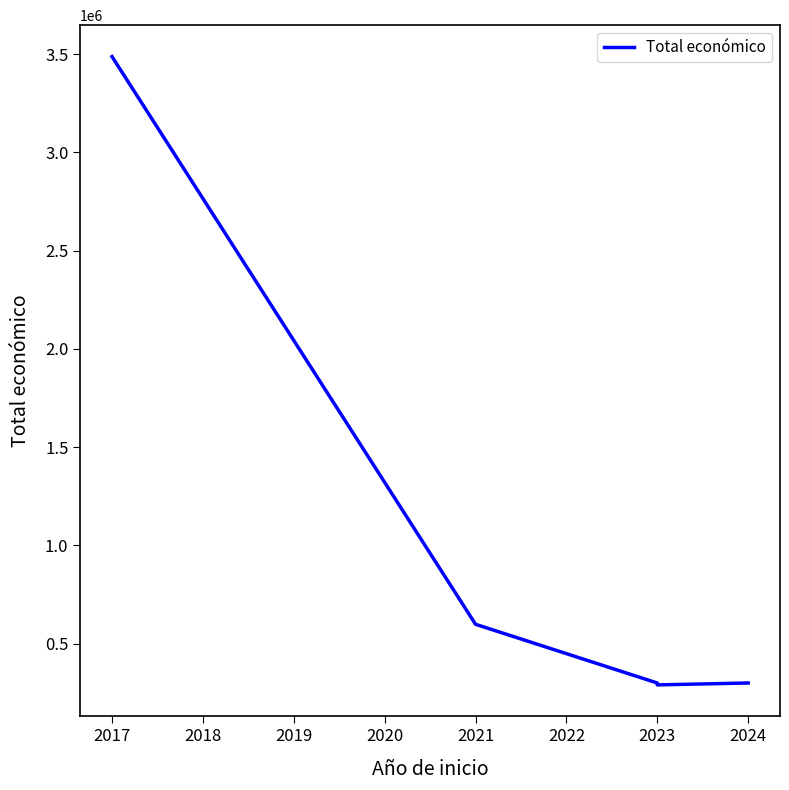

Reading left to right, extract all data points from this chart.

3487018	598659	299900	290328	299993